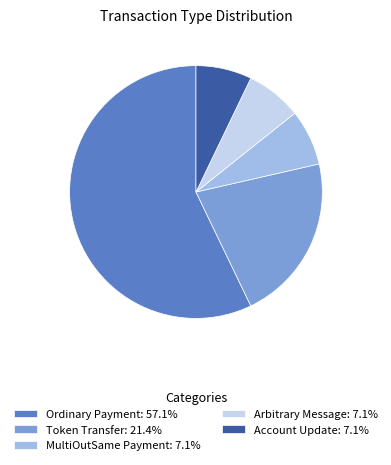

What is the largest slice in the pie chart?

Ordinary Payment